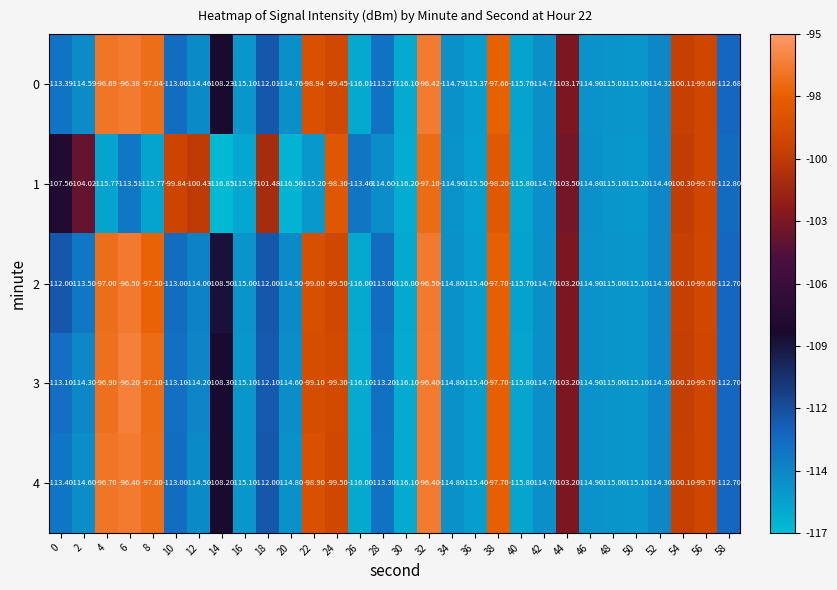

Is the value of 2 at 24 greater than the value of 0 at 6?

No